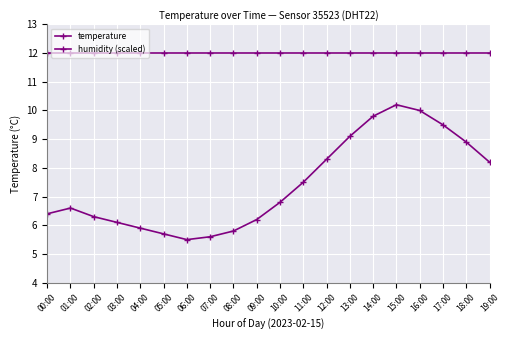

Reading left to right, what are all the values shown in this chart?

temperature: 6.4	6.6	6.3	6.1	5.9	5.7	5.5	5.6	5.8	6.2	6.8	7.5	8.3	9.1	9.8	10.2	10.0	9.5	8.9	8.2
humidity (scaled): 12.0	12.0	12.0	12.0	12.0	12.0	12.0	12.0	12.0	12.0	12.0	12.0	12.0	12.0	12.0	12.0	12.0	12.0	12.0	12.0